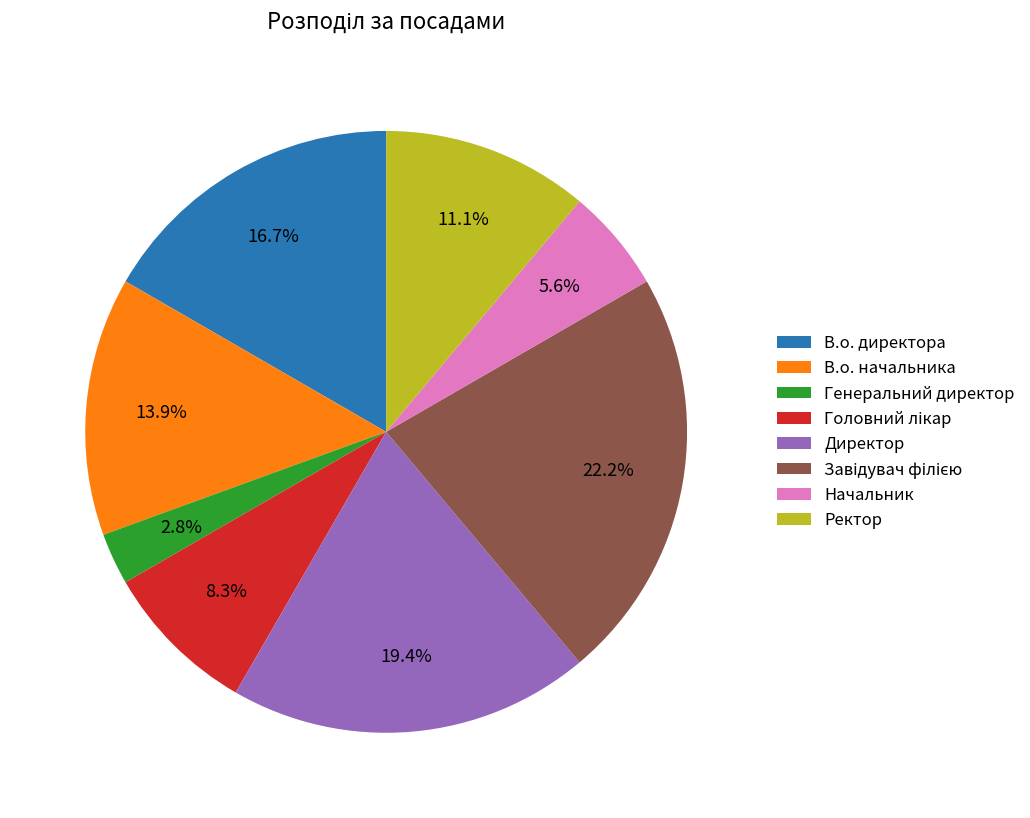

What is the smallest slice in the pie chart?

Генеральний директор